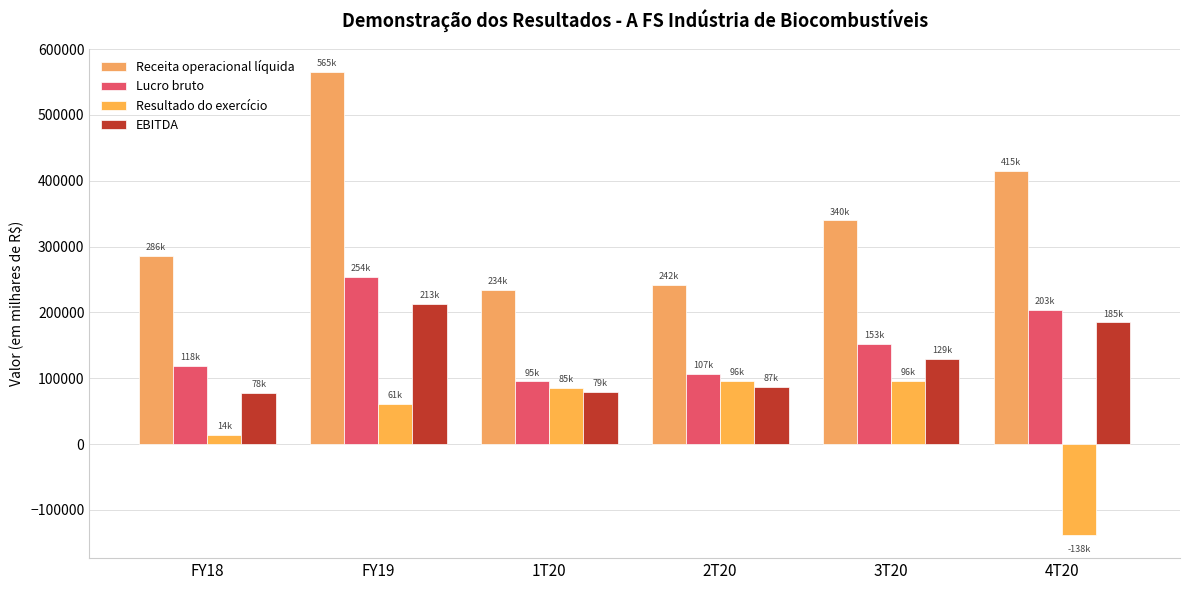

Which series has the largest range (max minus min)?

Receita operacional líquida